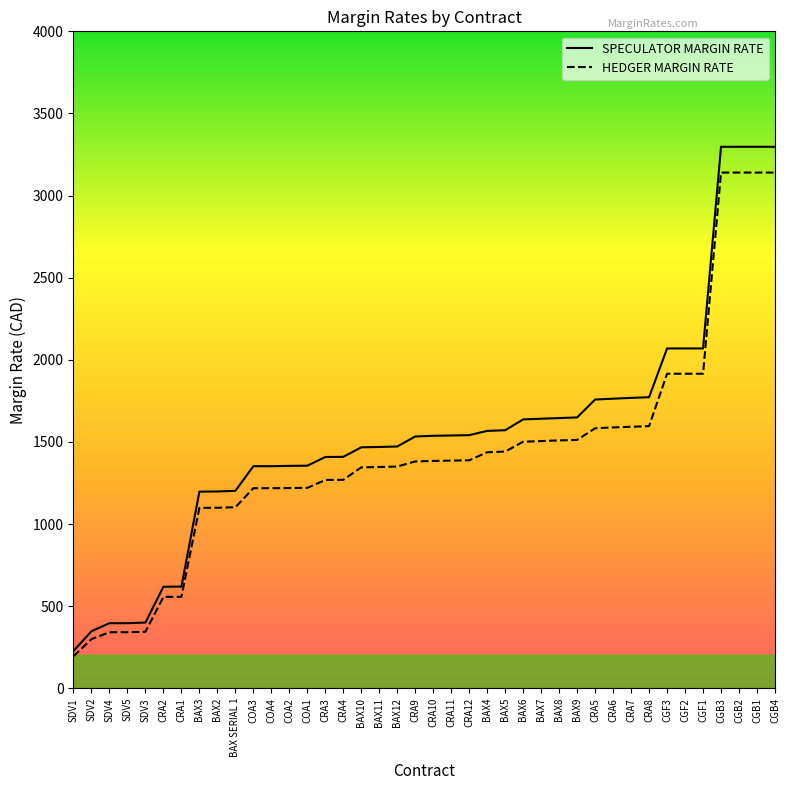

True or false: SPECULATOR MARGIN RATE and HEDGER MARGIN RATE intersect in this chart.

False